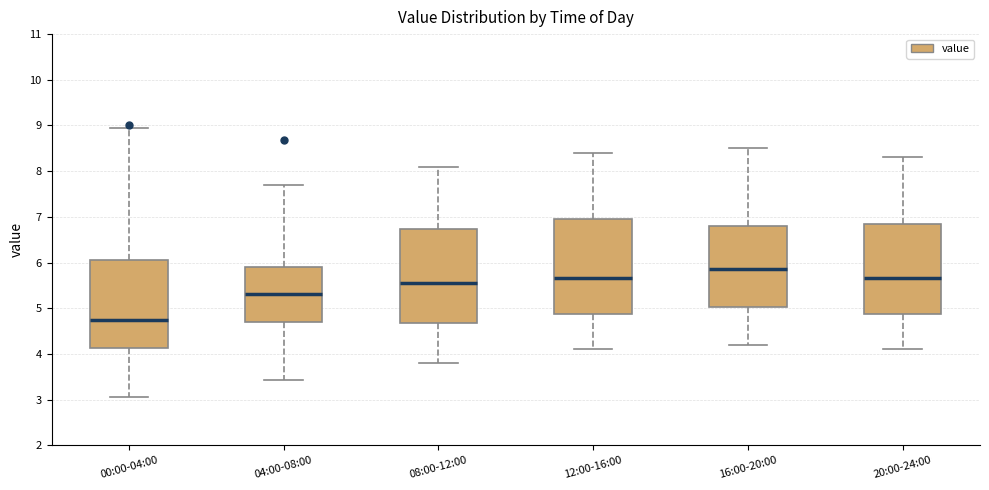

Reading left to right, read every box against the y-axis: the position of its median line, the range the box covers, and the ends of its whiskers. The values are not printed on the chart, so give them approximately, as read against the axis.

00:00-04:00: median 4.8, box 4.1 to 6.1, whiskers 3.1 to 9.0
04:00-08:00: median 5.3, box 4.7 to 5.9, whiskers 3.4 to 7.7
08:00-12:00: median 5.6, box 4.7 to 6.7, whiskers 3.8 to 8.1
12:00-16:00: median 5.7, box 4.9 to 7.0, whiskers 4.1 to 8.4
16:00-20:00: median 5.9, box 5.0 to 6.8, whiskers 4.2 to 8.5
20:00-24:00: median 5.7, box 4.9 to 6.9, whiskers 4.1 to 8.3